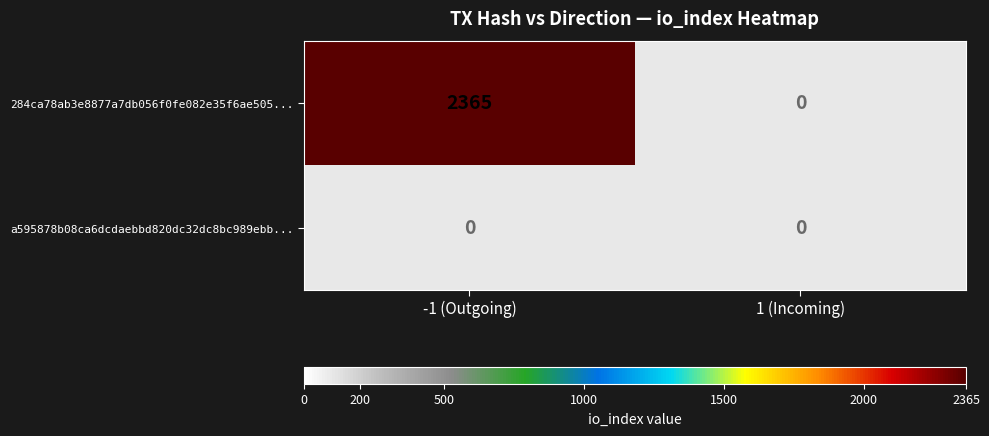

What is the maximum value shown in the chart?

2365